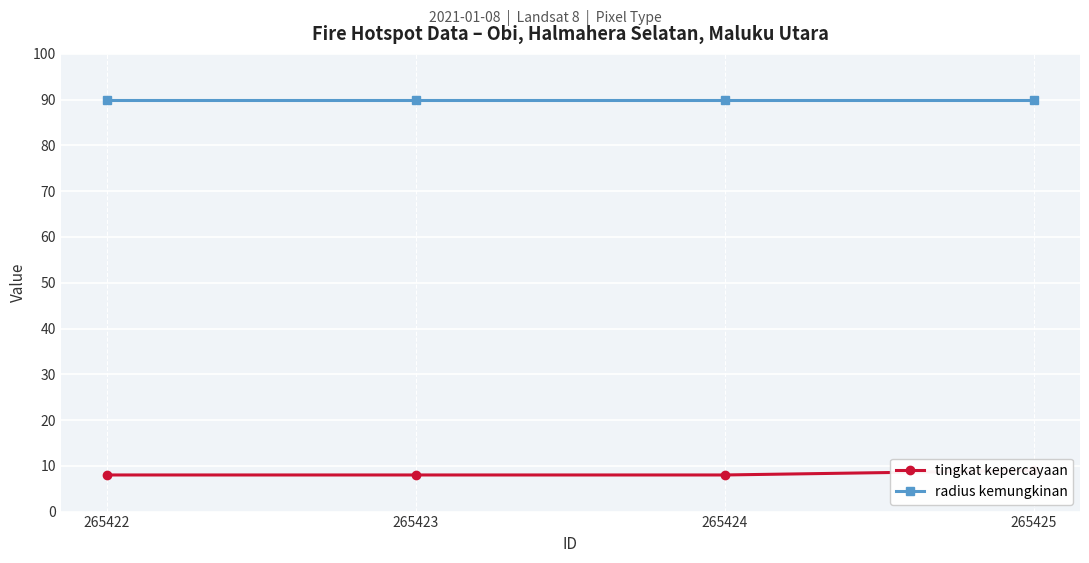

How many distinct data groups are displayed?

2